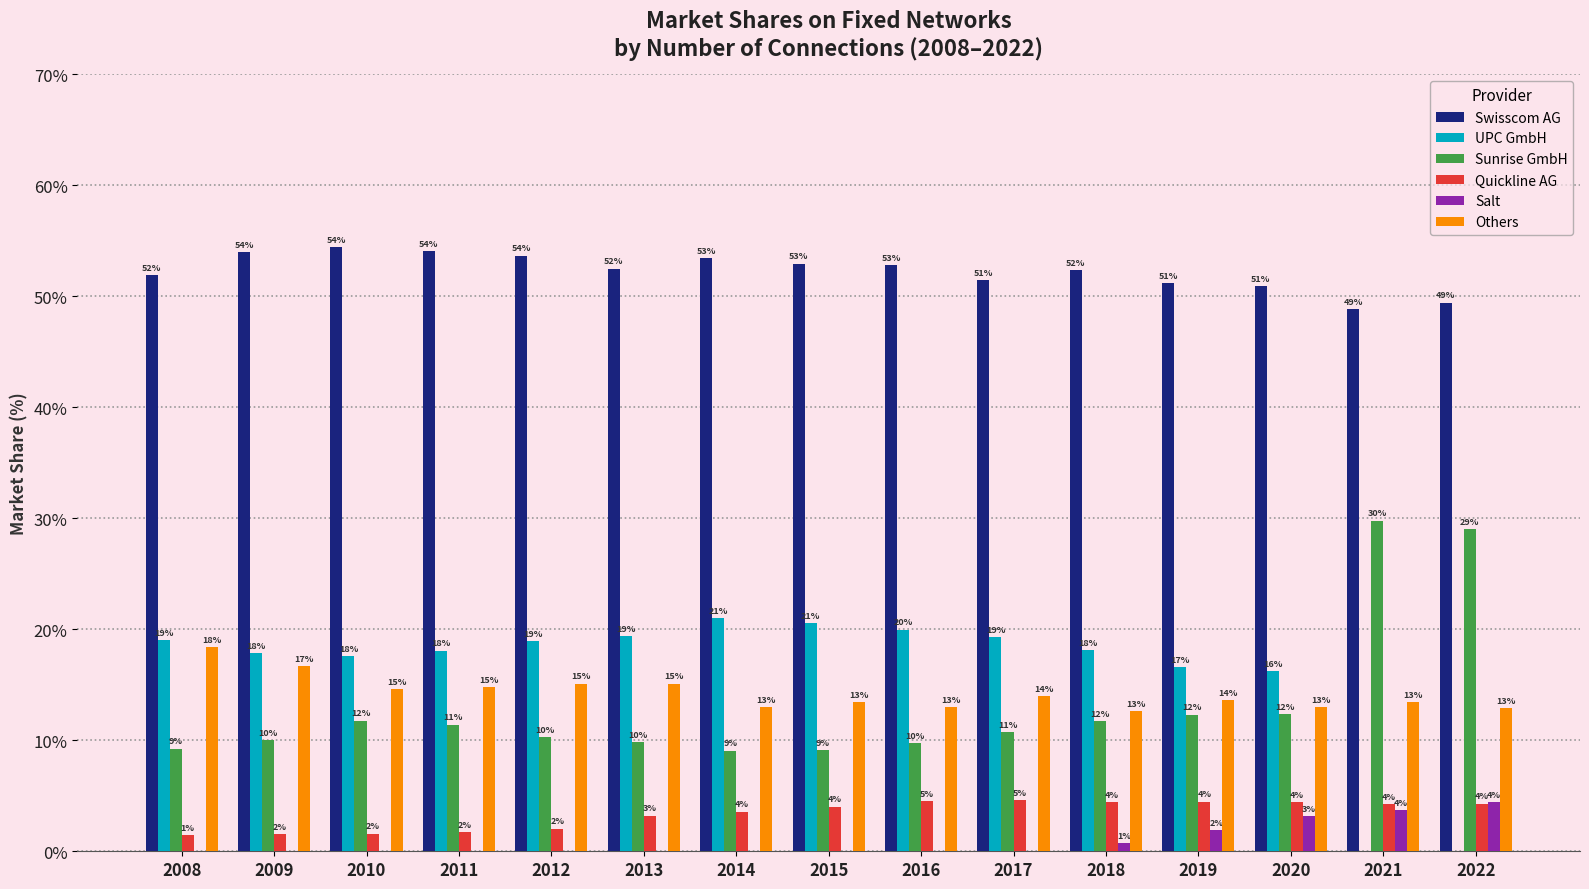

Is it true that Quickline AG equals 4.4 at 2018?

True